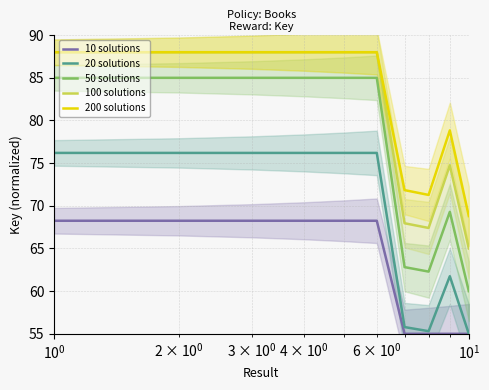

True or false: 50 solutions and 10 solutions intersect in this chart.

False